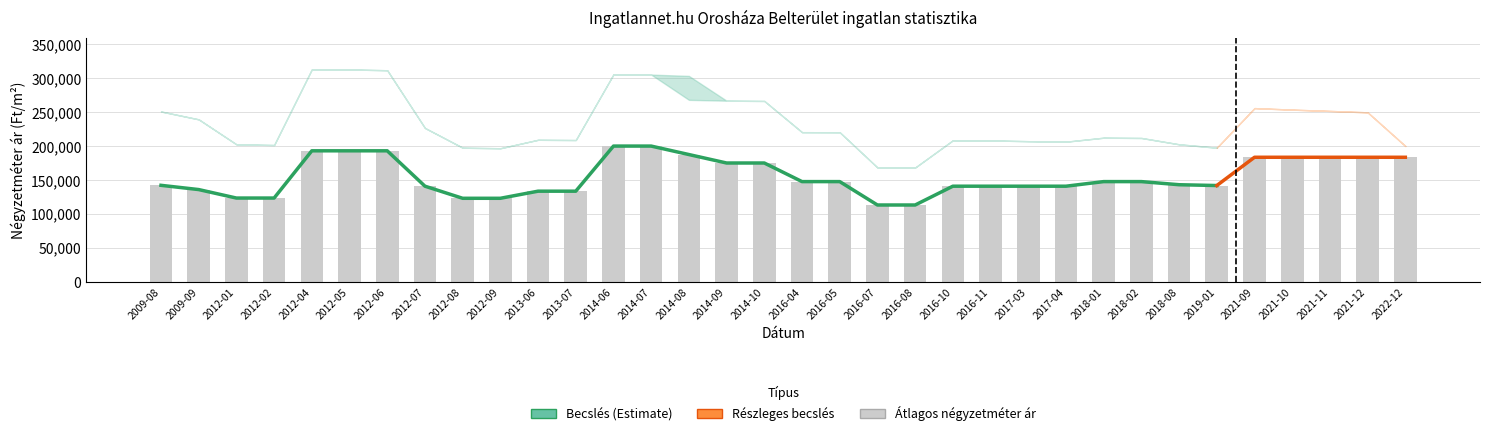

What is the average value of the Szórás felső határ series?

234066